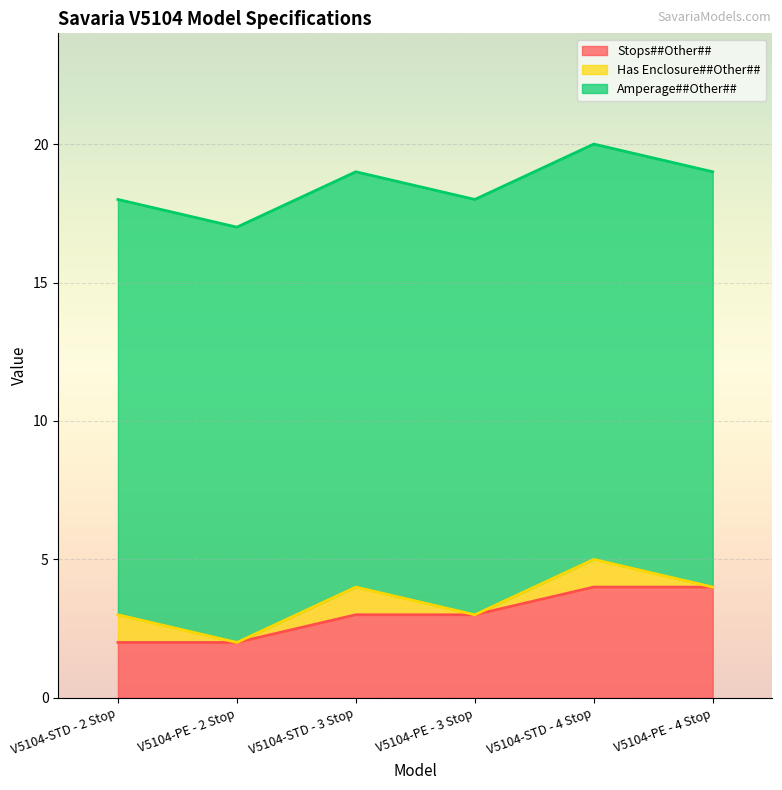

What is the sum of all Has Enclosure##Other## values?

3